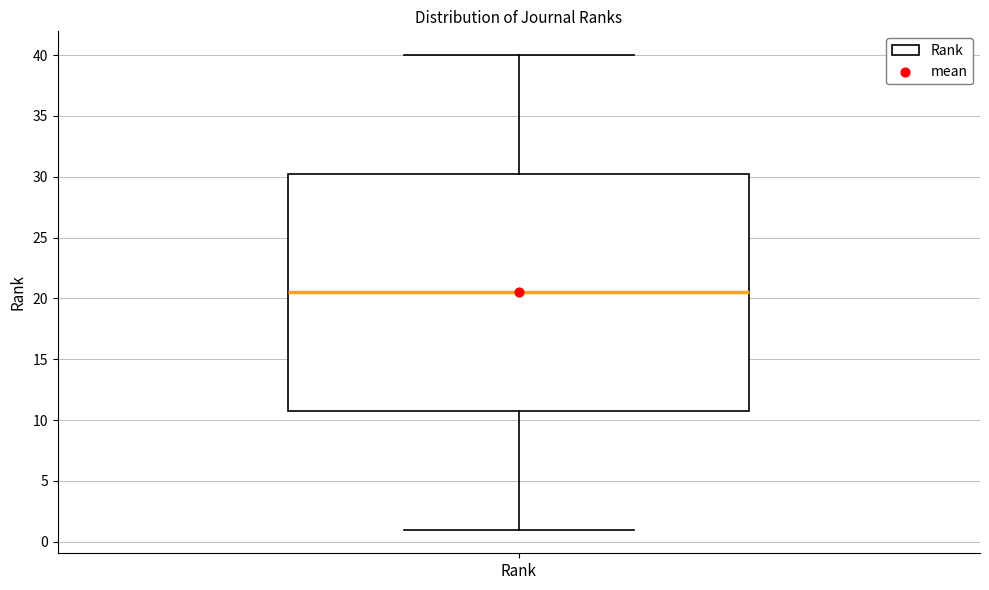

Transcribe this box plot: give where the median line is, the range the box spans, and where the two whiskers end, as read against the y-axis. The values are not printed on the chart, so give them approximately, as read against the axis.

median 20.5, box 11.0 to 30.5, whiskers 1.0 to 40.0